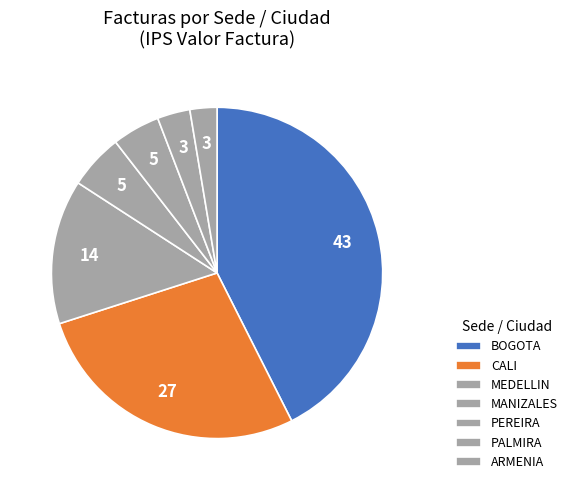

What is the largest slice in the pie chart?

BOGOTA